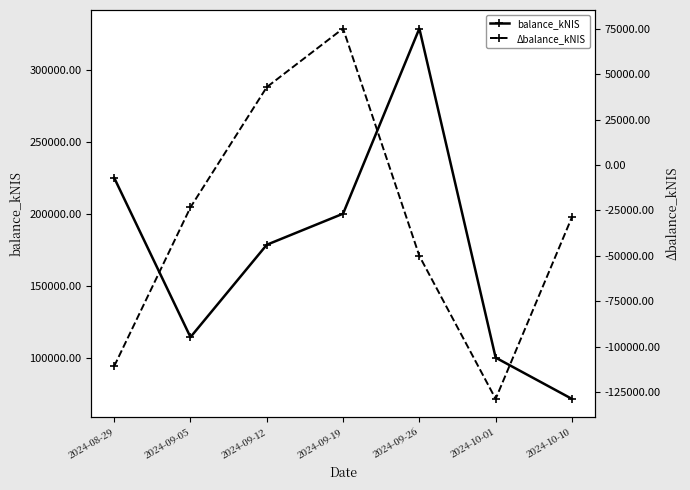

Where does the balance_kNIS series first go above 178423?

2024-08-29